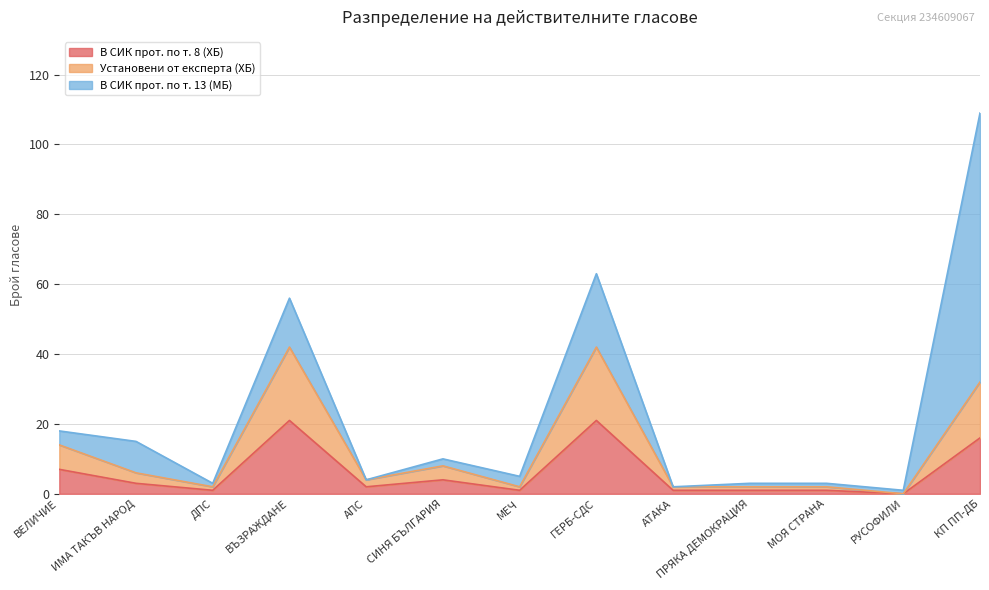

What is the difference between the maximum and minimum values in the Установени от експерта (ХБ) series?

42